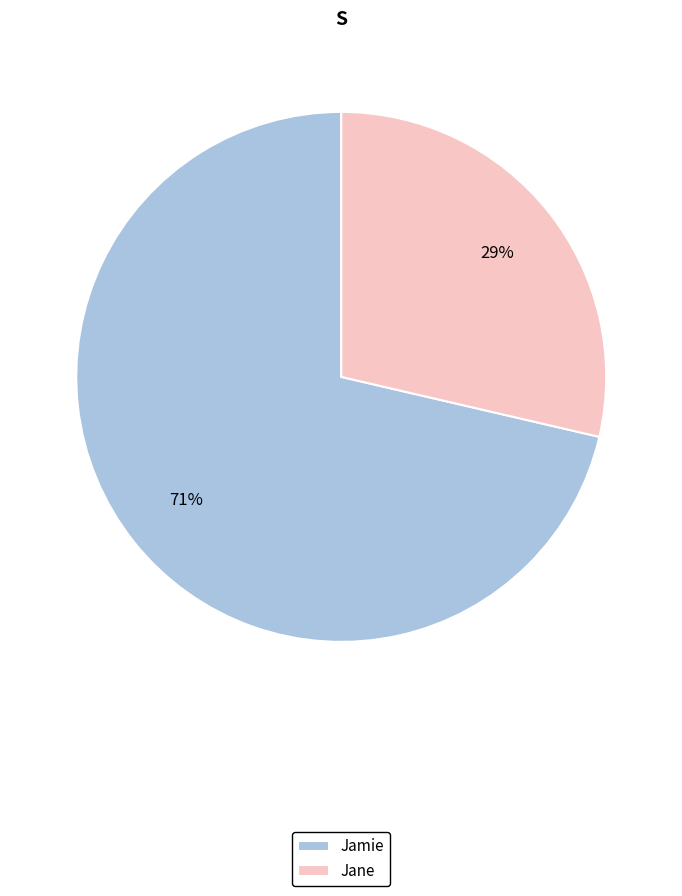

To the nearest percent, what percentage of the pie is Jamie?

71%